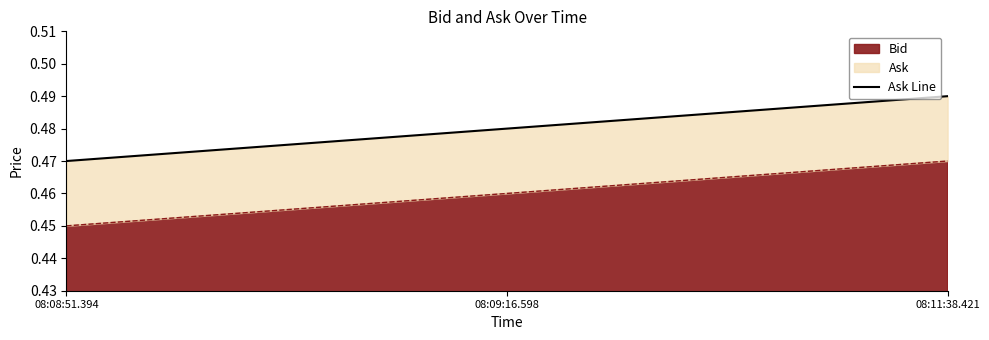

What is the label of the 2nd point from the right?

08:09:16.598